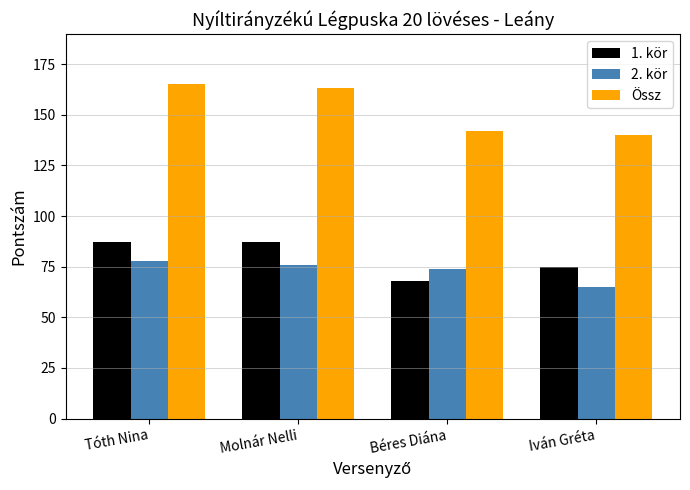

How many bars are there in total?

12